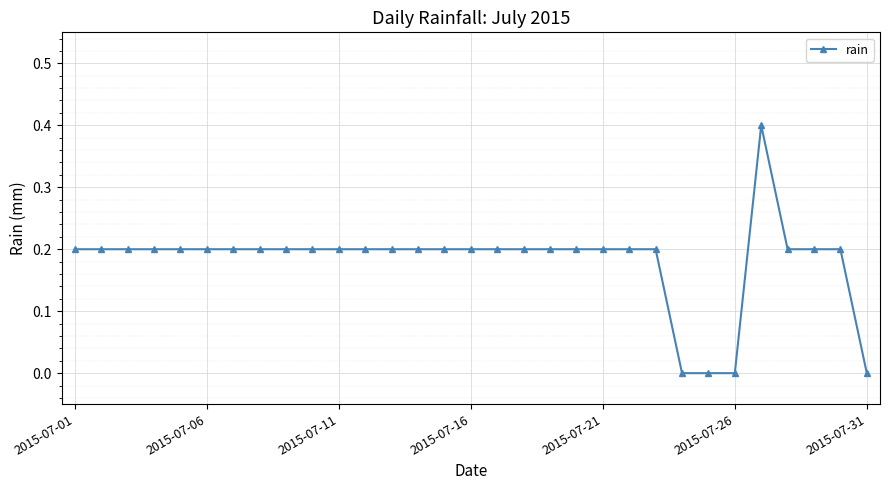

What is the value of the 12th point from the left?

0.2